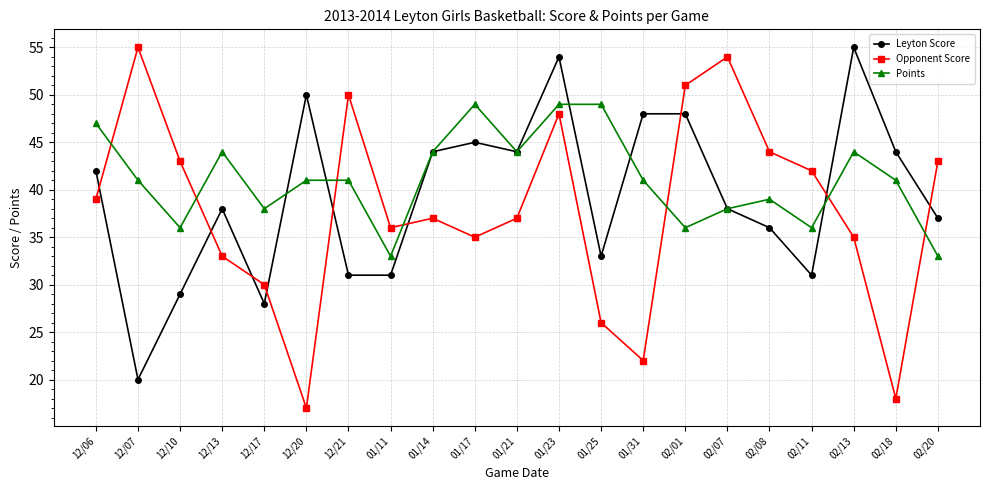

Which series has the largest total across all categories?

Points